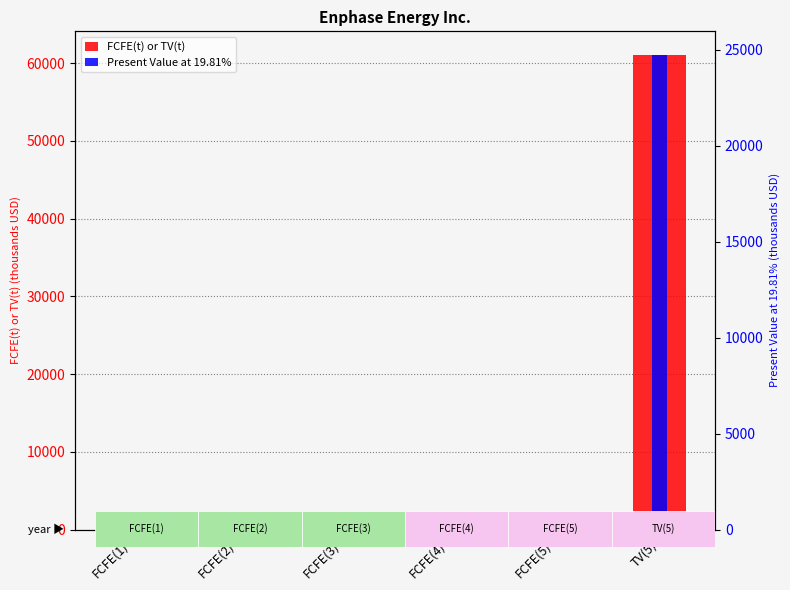

What is the difference between the maximum and minimum values in the FCFE(t) or TV(t) series?

60208.7